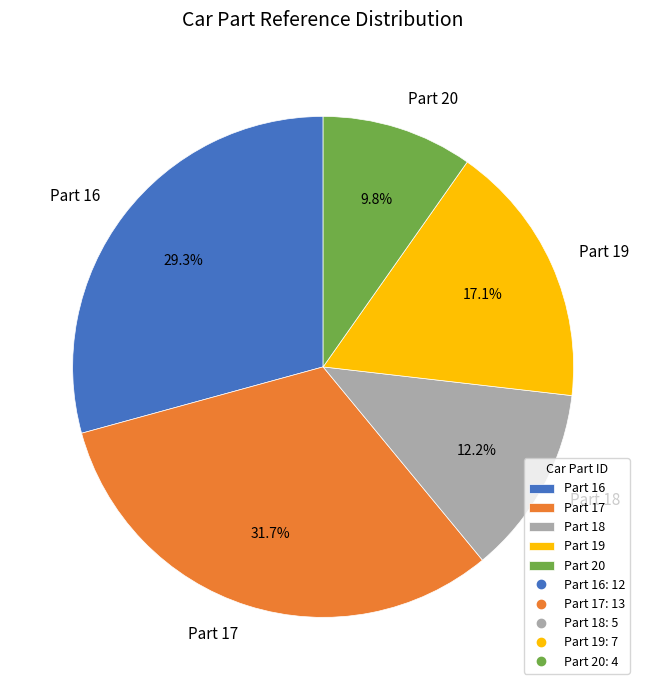

To the nearest percent, what is the average slice percentage?

20%